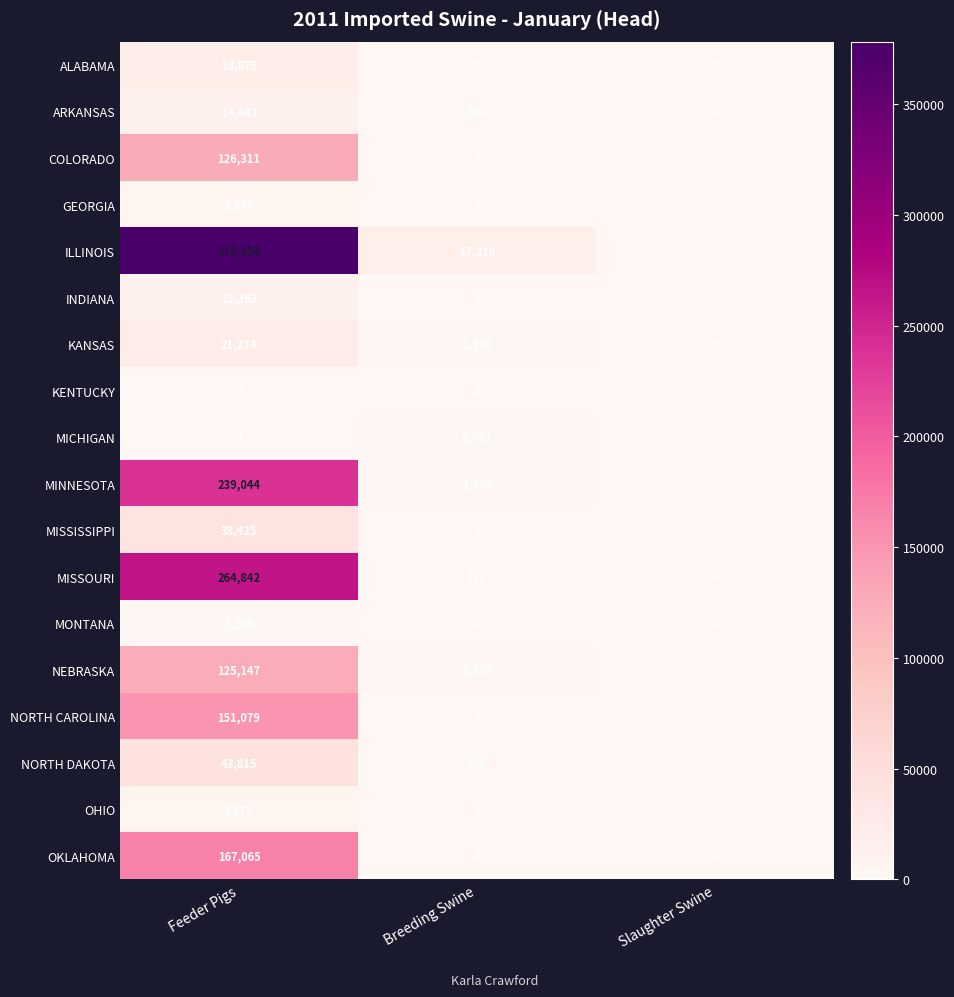

How many data points does each series have?

3